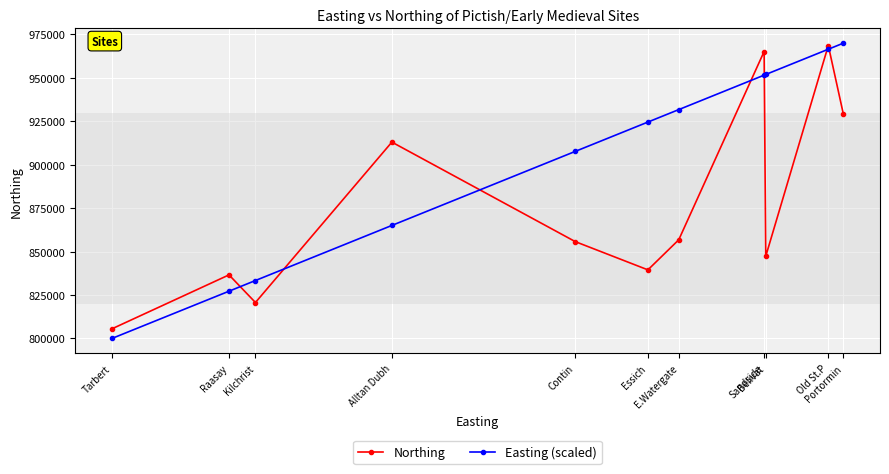

What is the minimum value for Easting (scaled)?

800000.0